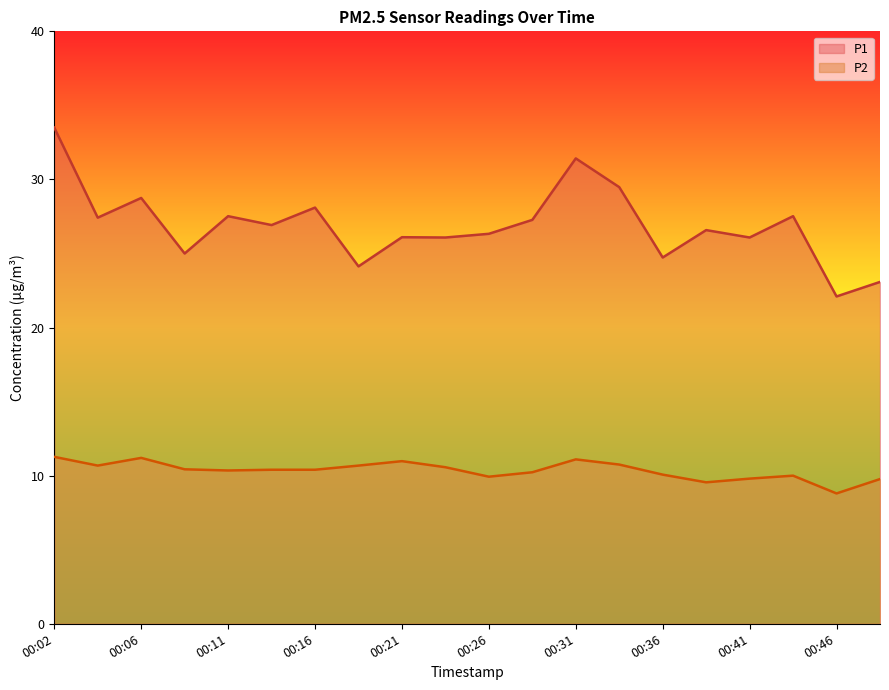

The P2 series shows 3.0 at 00:02. True or false?

False